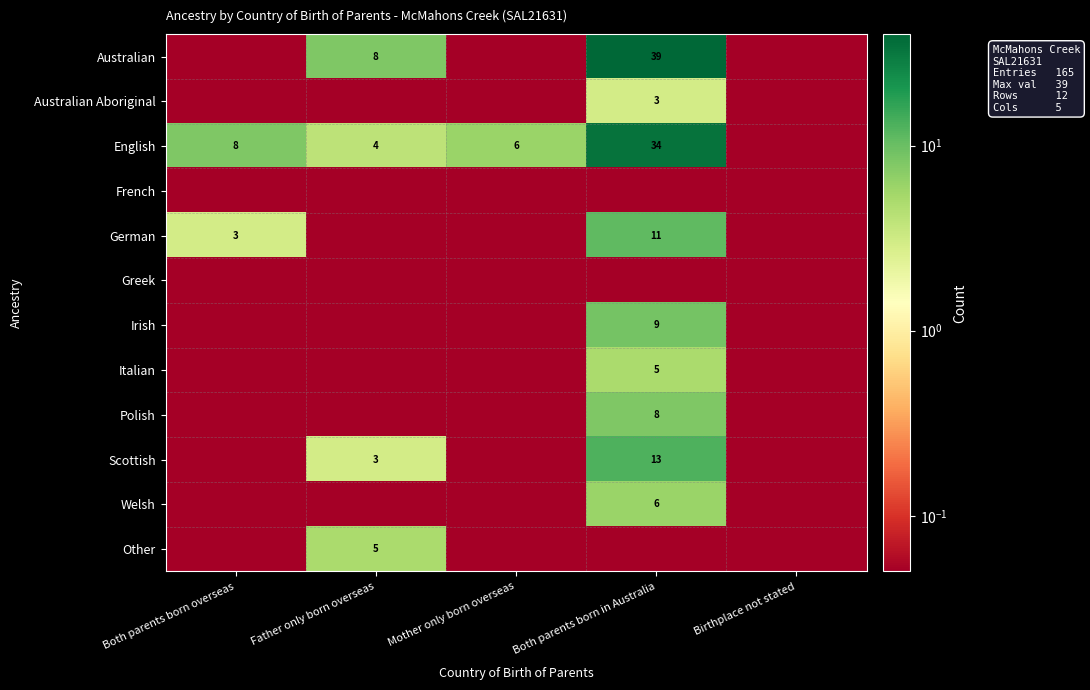

The Italian series shows 0.0 at Birthplace not stated. True or false?

True